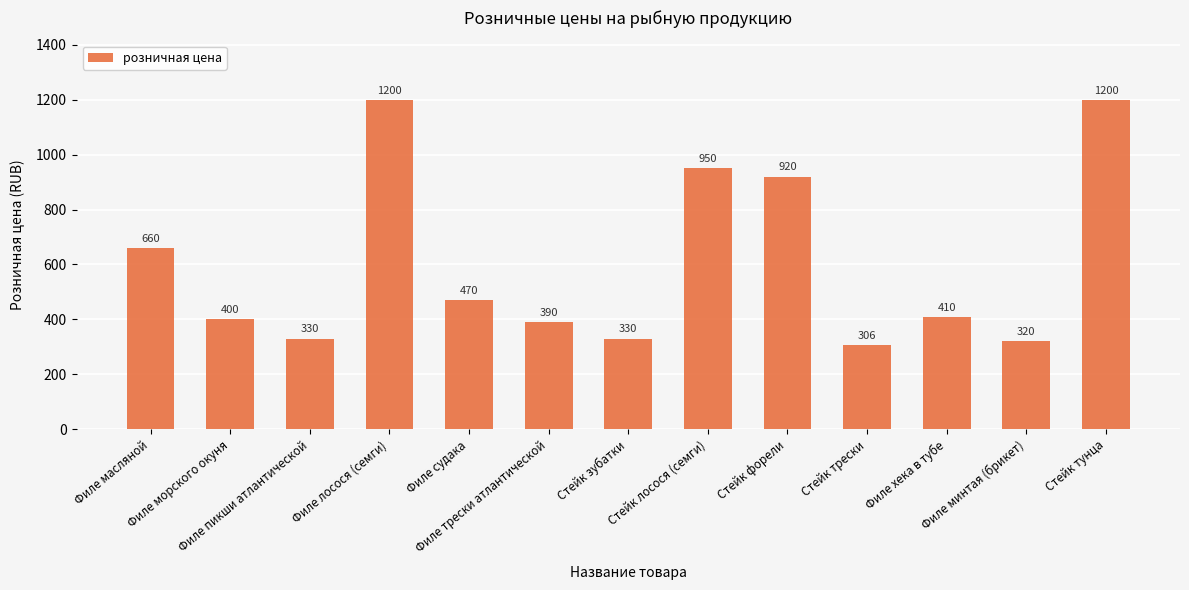

Is it true that the value at Филе лосося (семги) is 444?

False